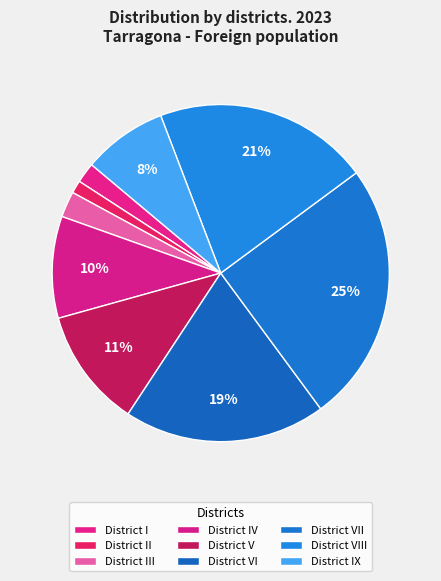

What is the smallest slice in the pie chart?

District II